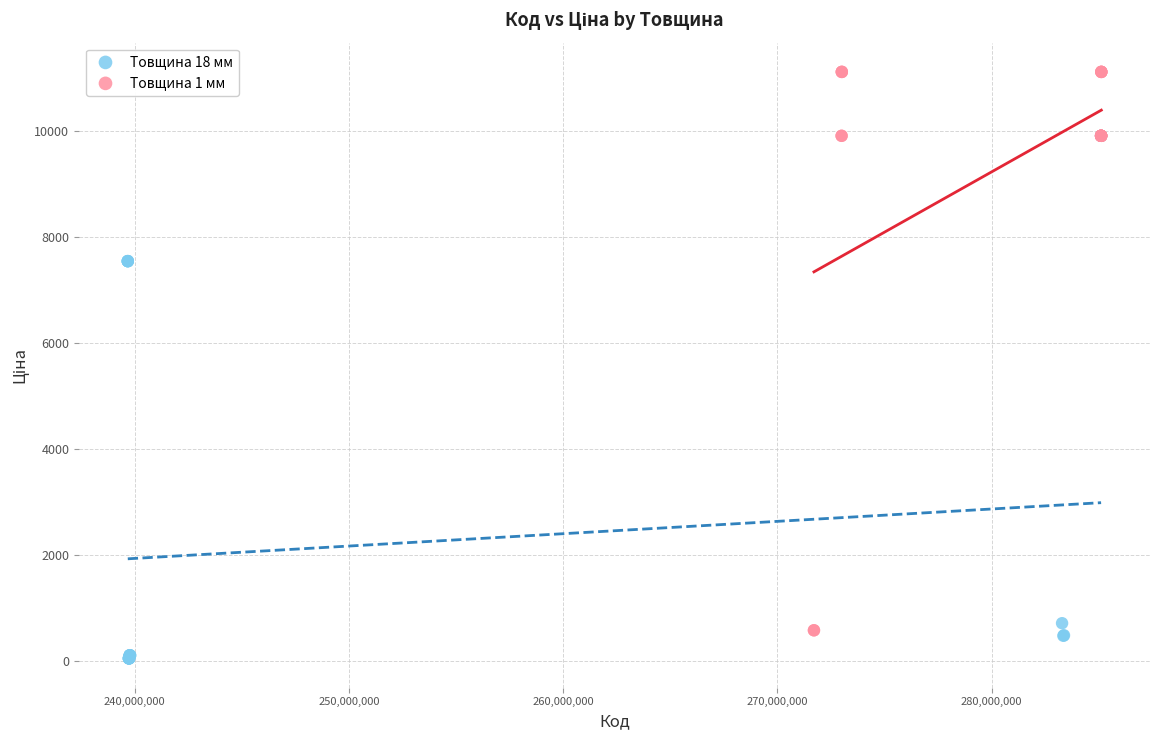

Which series has the widest spread of Y values?

Товщина 1 мм